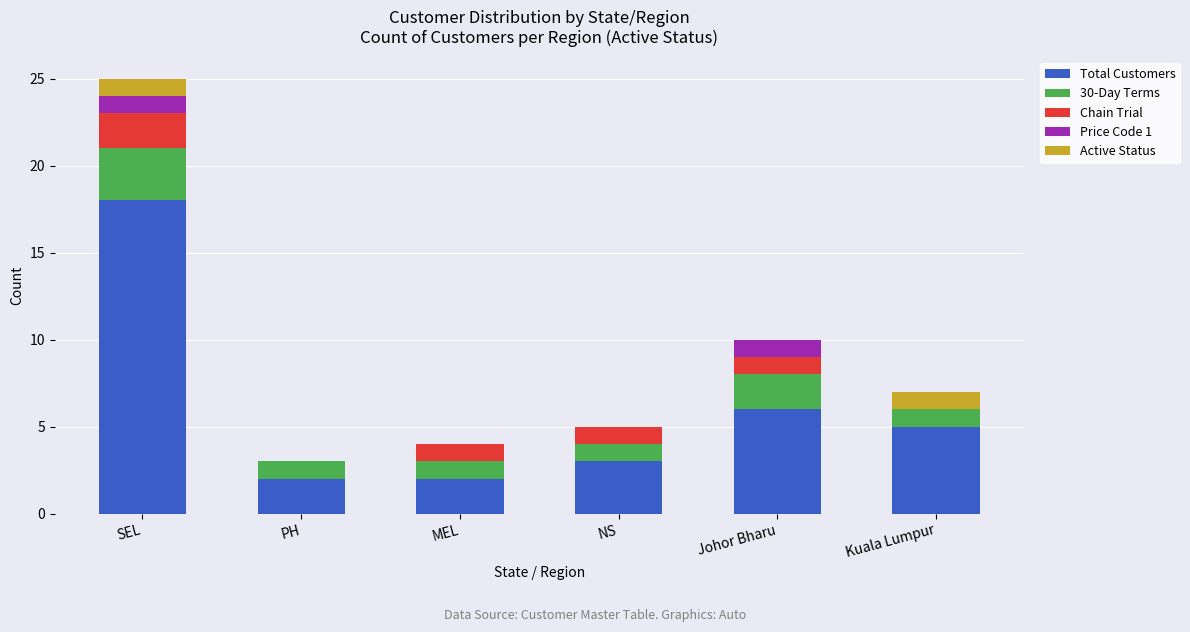

At which label does Total Customers reach its peak?

SEL